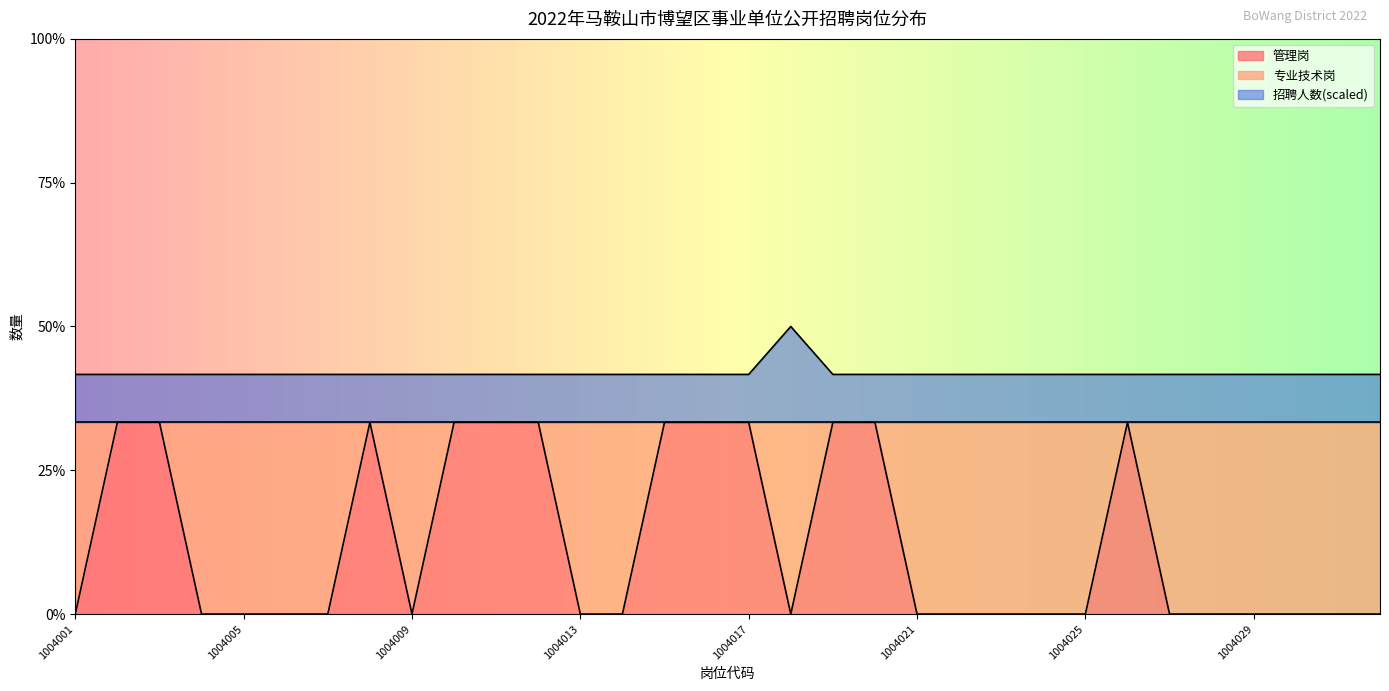

What is the spread (max minus min) of values at 1004013?

1.2